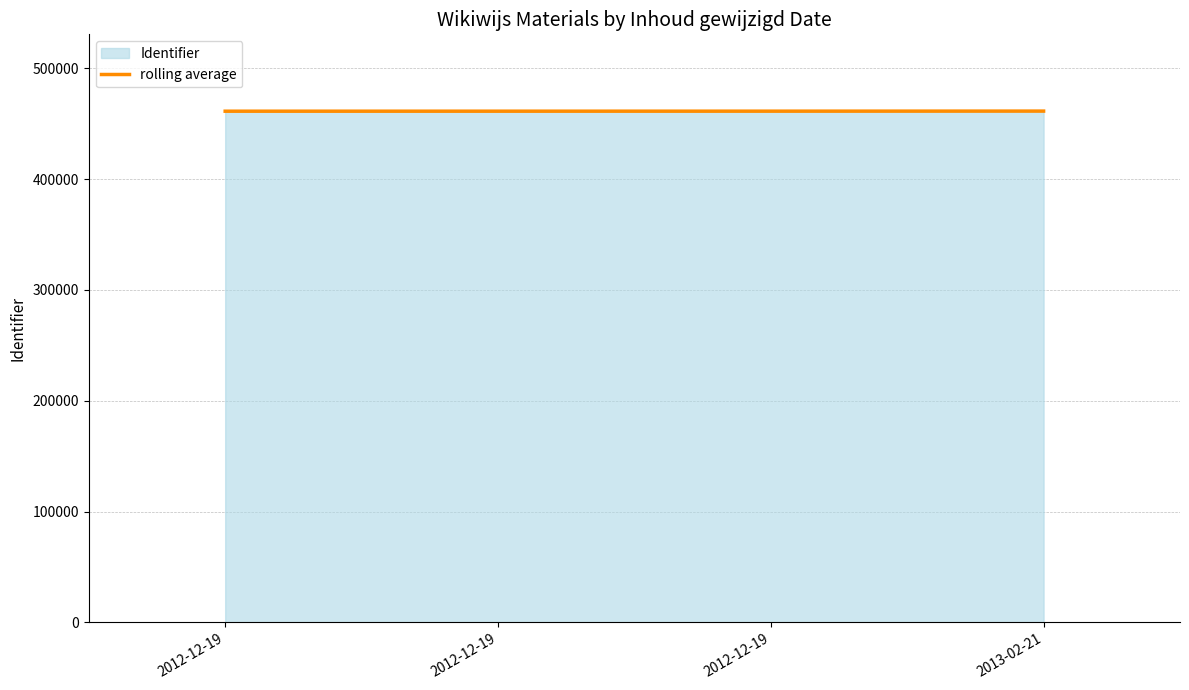

Approximately how many times larger is the value at 2013-02-21 compared to 2012-12-19?

1.0